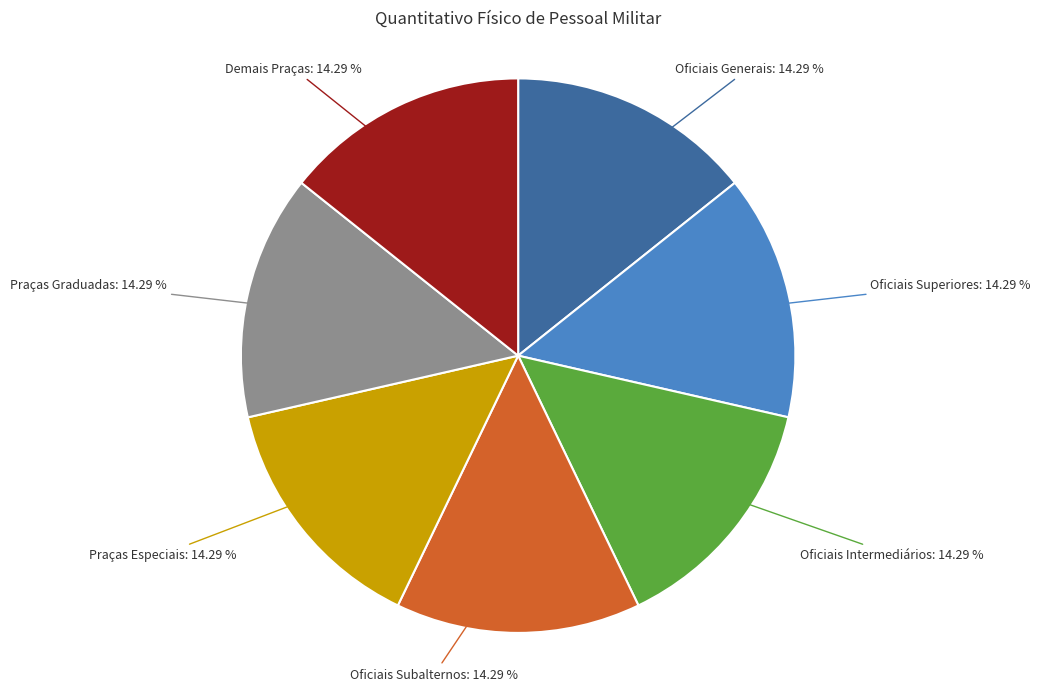

Is there a majority slice in this chart?

No